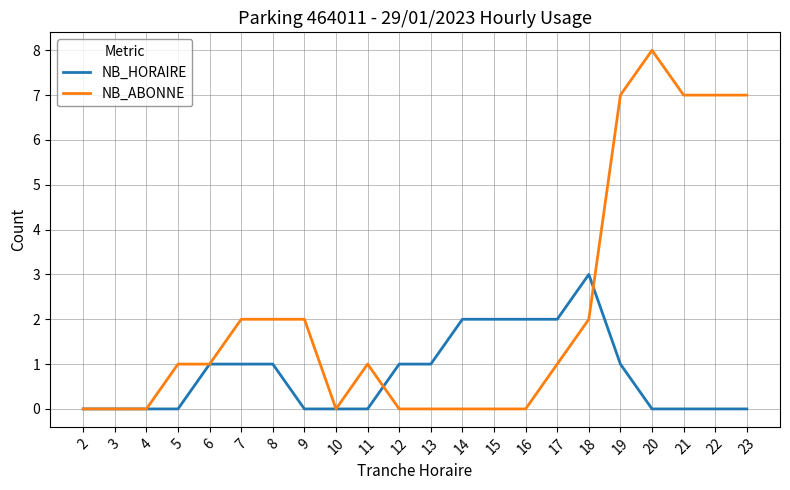

Which category has the highest value in the NB_ABONNE series?

20